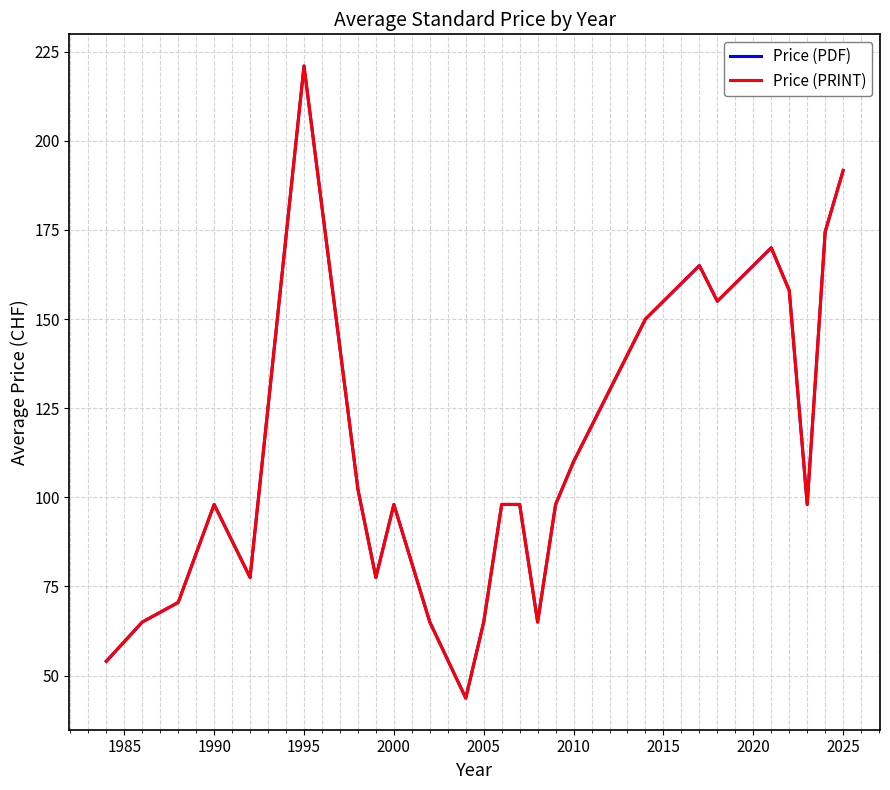

True or false: Price (PDF) has more than 2 points higher than both neighbors.

True